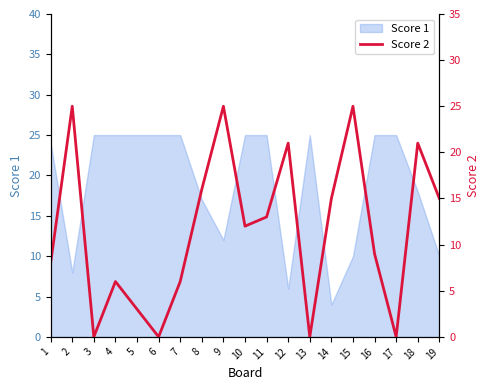

The chart shows a value of 21 at 18. True or false?

True